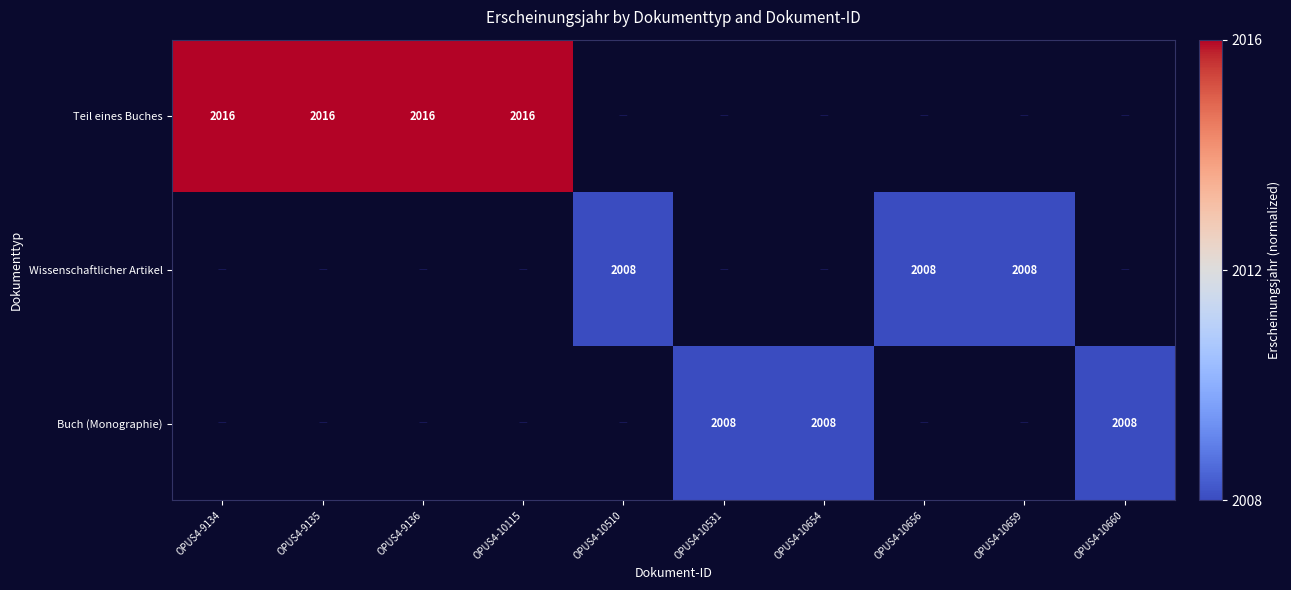

The value of Wissenschaftlicher Artikel at OPUS4-10656 is 3522. True or false?

False